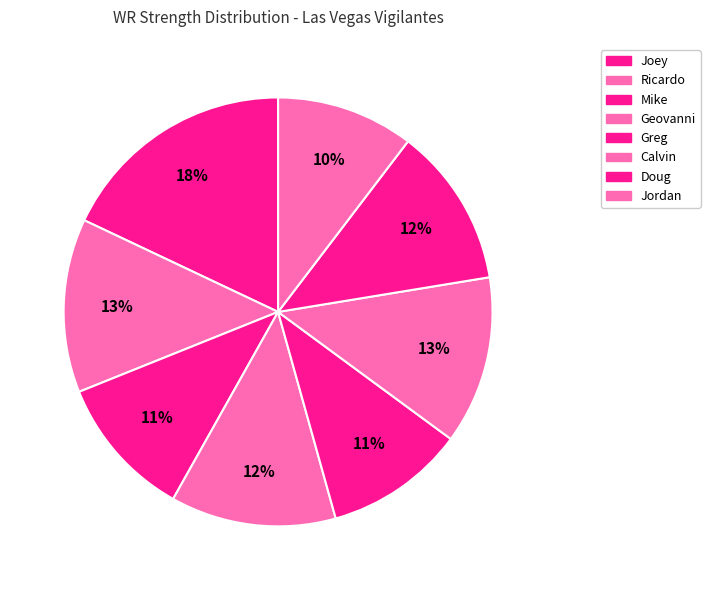

How many slices are in this pie chart?

8